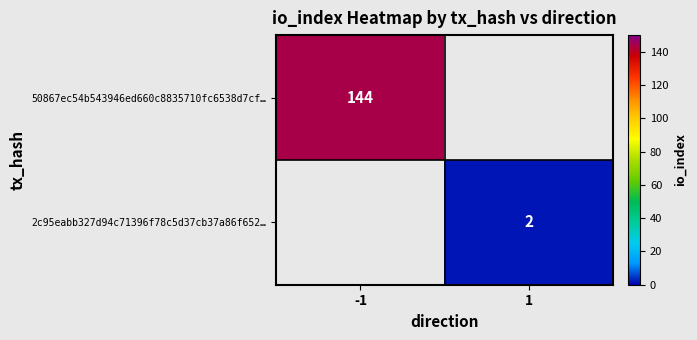

Is it true that 50867ec54b543946ed660c8835710fc6538d7cf… equals 144 at -1?

True